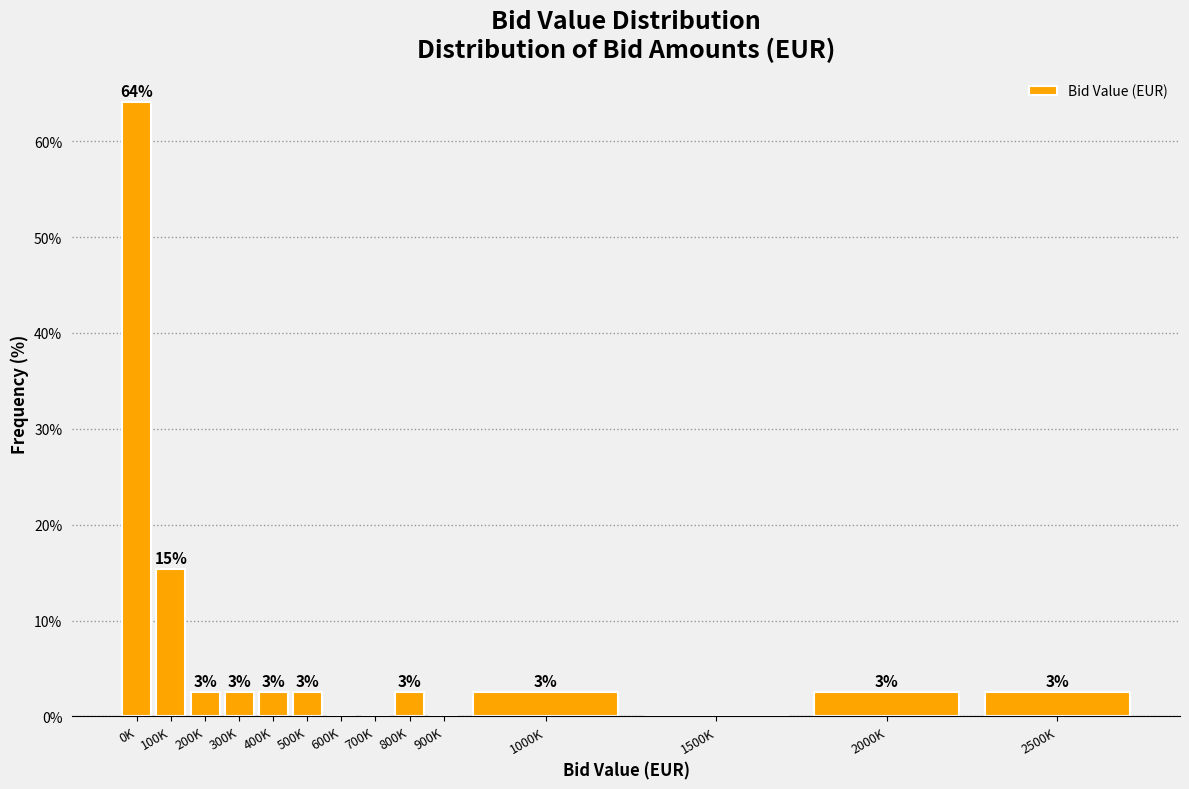

Are the bars horizontal?

No